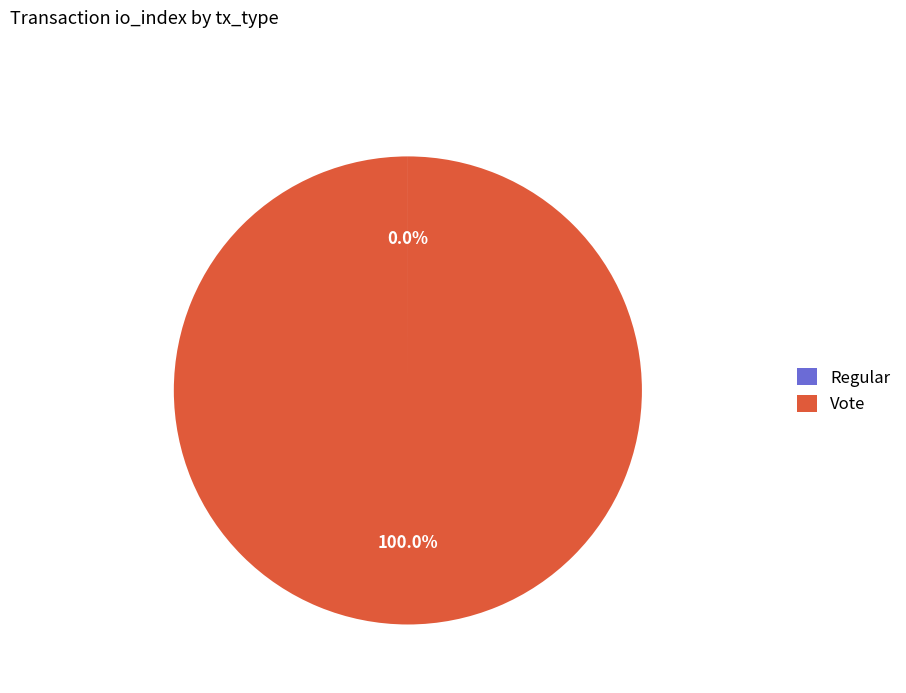

Which category has the biggest portion of the pie?

Vote